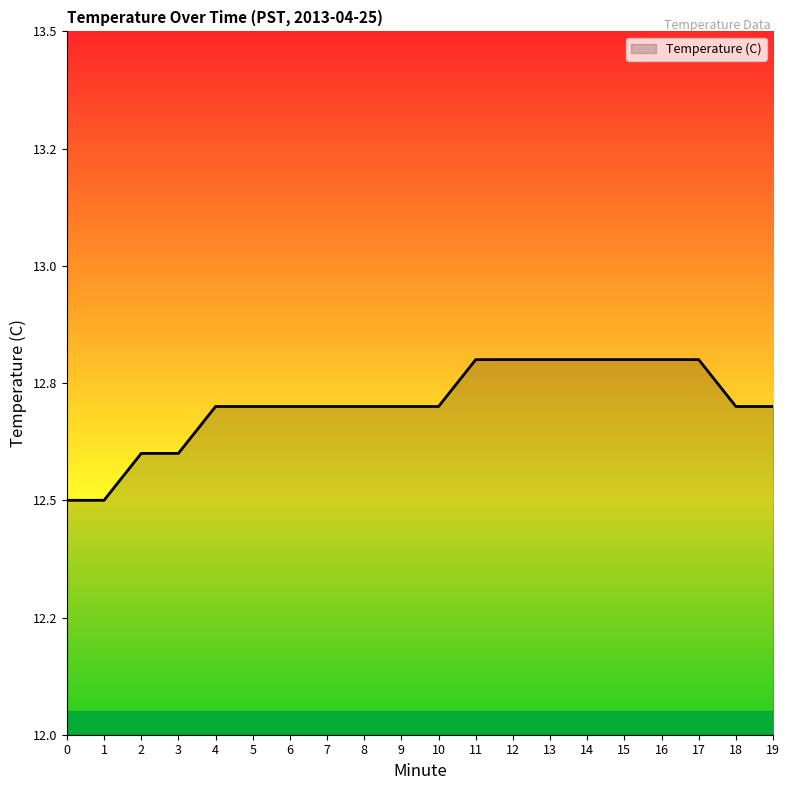

Between 2 and 7, which is larger?

7